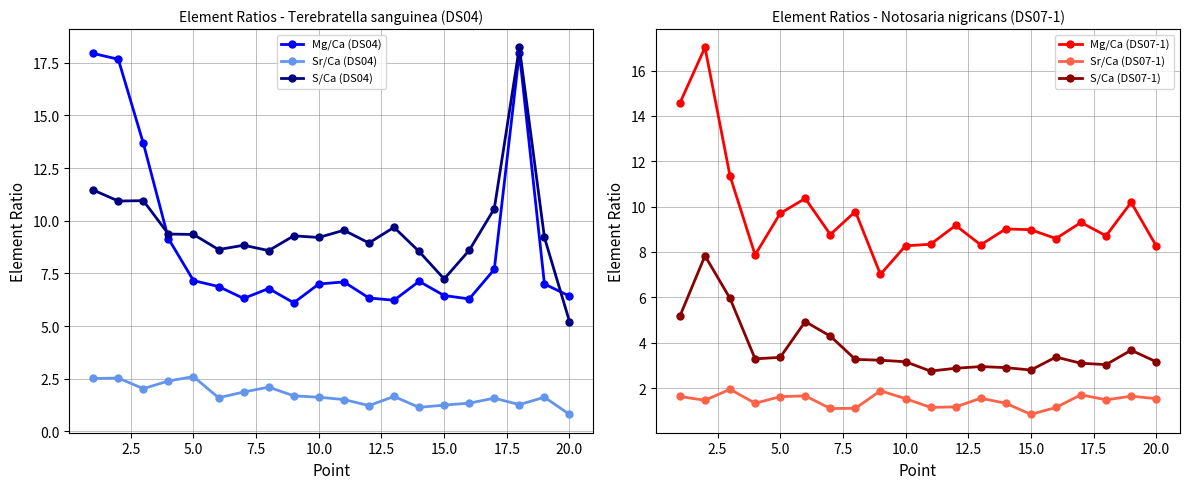

True or false: Mg/Ca (DS04) and Sr/Ca (DS04) cross at least once.

False